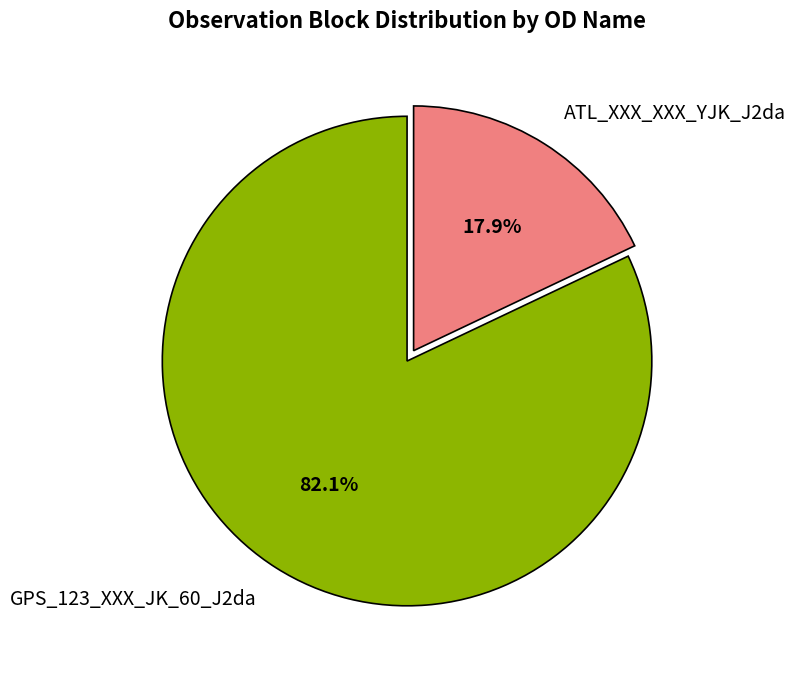

Which slice is the smallest?

ATL_XXX_XXX_YJK_J2da